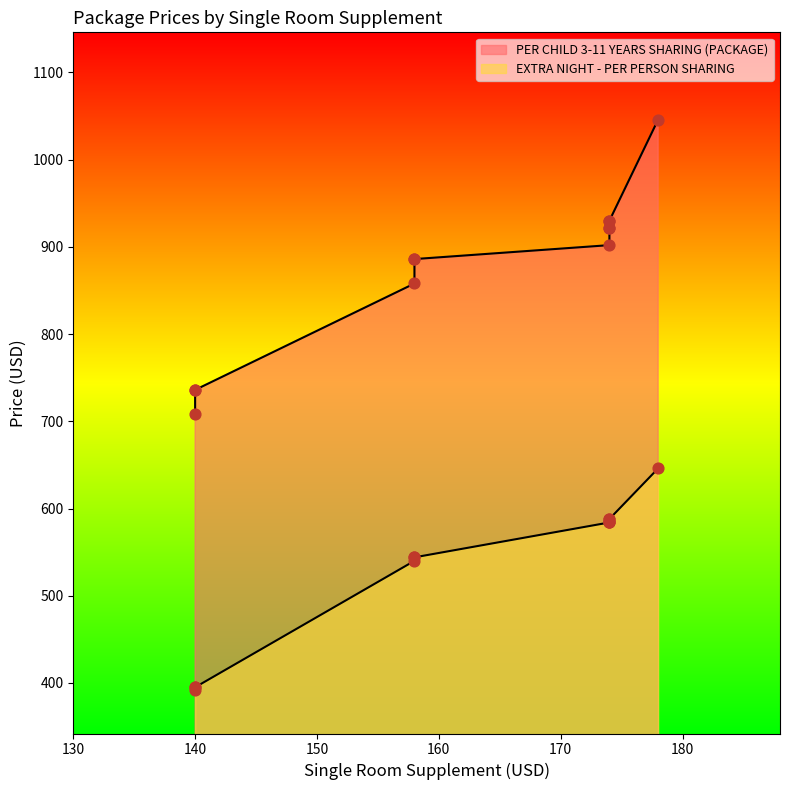

Which series has the largest Y range (max minus min)?

PER CHILD 3-11 YEARS SHARING (PACKAGE)